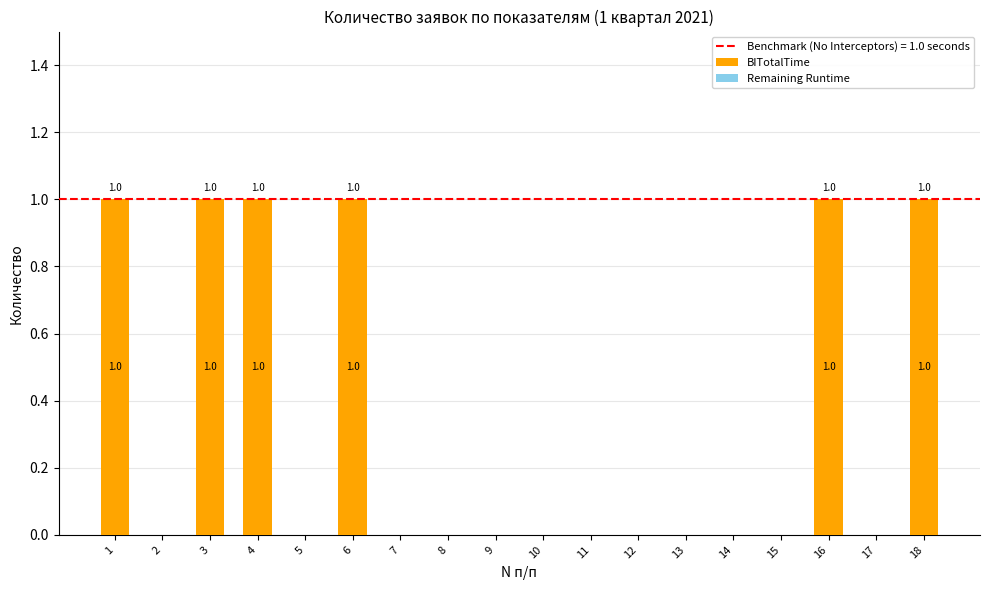

Are the bars horizontal?

No